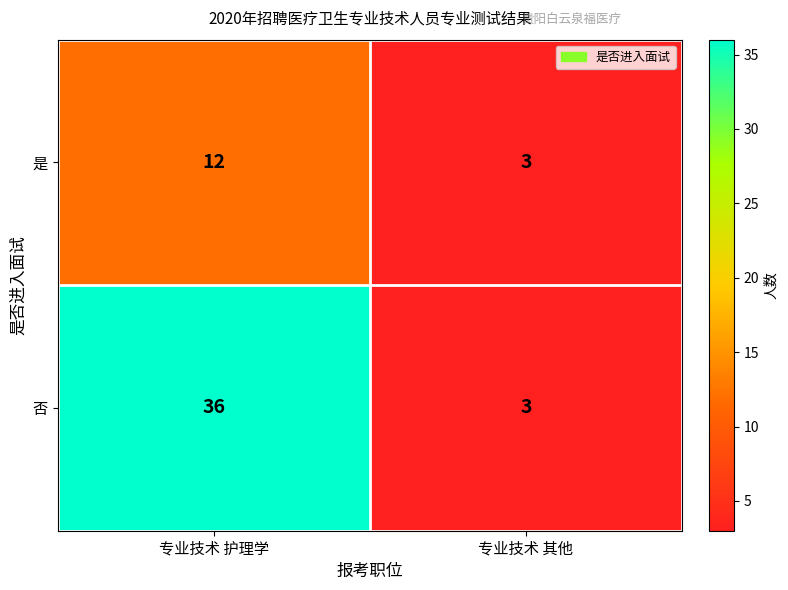

What is the difference between the highest and lowest values at 专业技术 护理学?

24